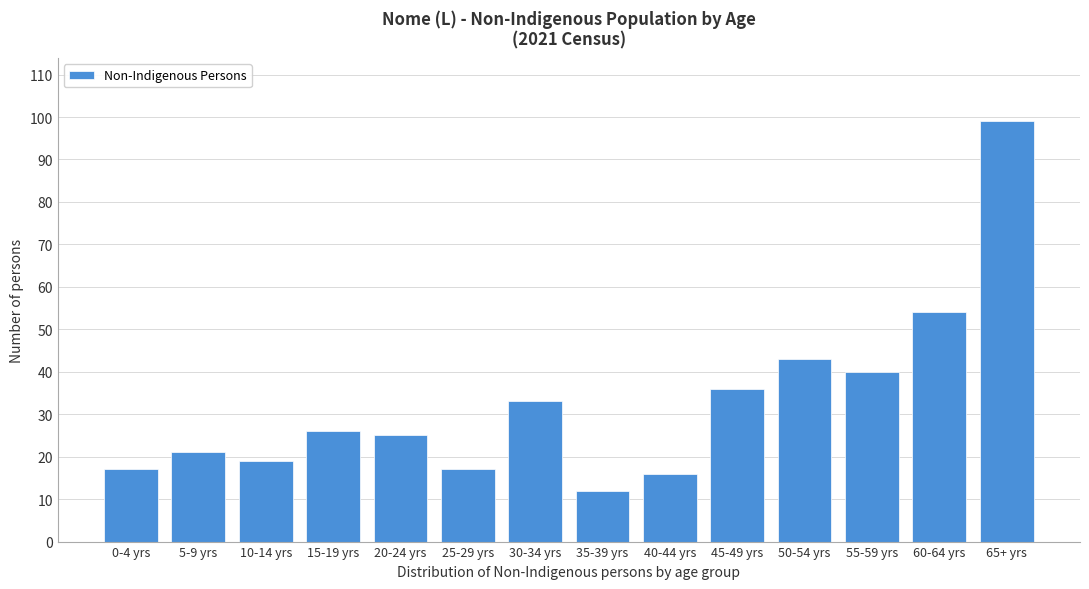

Reading left to right, extract all data points from this chart.

17	21	19	26	25	17	33	12	16	36	43	40	54	99